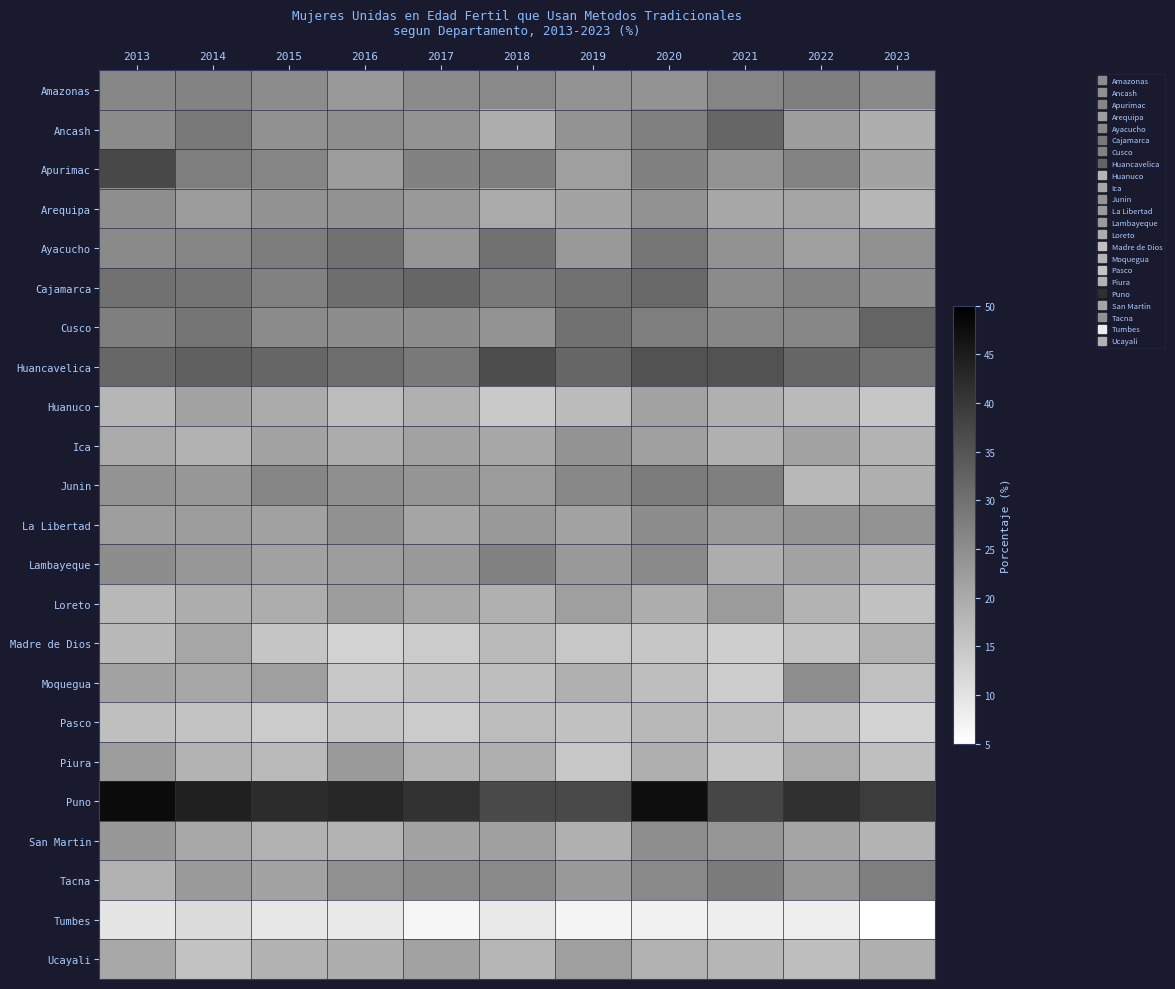

Reading left to right, transcribe all the data shown in this chart.

Amazonas: 2013=26.1	2014=26.7	2015=25.3	2016=23.0	2017=25.5	2018=25.9	2019=24.0	2020=24.1	2021=26.6	2022=27.8	2023=25.8
Ancash: 2013=25.4	2014=28.6	2015=24.4	2016=25.0	2017=24.0	2018=19.5	2019=24.0	2020=27.4	2021=32.0	2022=22.3	2023=19.3
Apurimac: 2013=37.3	2014=27.7	2015=26.5	2016=22.3	2017=27.1	2018=27.5	2019=22.0	2020=27.4	2021=23.9	2022=26.8	2023=21.2
Arequipa: 2013=24.9	2014=22.7	2015=24.3	2016=24.3	2017=23.0	2018=20.0	2019=21.0	2020=24.3	2021=20.5	2022=20.9	2023=18.0
Ayacucho: 2013=25.7	2014=26.5	2015=27.9	2016=30.0	2017=23.6	2018=29.8	2019=23.0	2020=29.2	2021=24.2	2022=21.9	2023=24.5
Cajamarca: 2013=29.9	2014=29.6	2015=27.3	2016=30.6	2017=31.9	2018=28.5	2019=30.0	2020=31.7	2021=25.5	2022=26.8	2023=25.2
Cusco: 2013=27.5	2014=29.4	2015=25.5	2016=25.2	2017=25.1	2018=24.1	2019=30.0	2020=27.7	2021=26.2	2022=26.2	2023=32.3
Huancavelica: 2013=31.8	2014=32.8	2015=32.0	2016=30.6	2017=28.6	2018=36.3	2019=32.0	2020=35.4	2021=35.3	2022=32.0	2023=30.0
Huanuco: 2013=18.0	2014=21.1	2015=19.9	2016=16.9	2017=19.0	2018=14.5	2019=17.0	2020=21.5	2021=18.9	2022=17.3	2023=15.1
Ica: 2013=20.0	2014=18.7	2015=21.1	2016=19.6	2017=21.5	2018=20.5	2019=24.0	2020=22.0	2021=18.9	2022=21.3	2023=18.4
Junin: 2013=23.9	2014=23.4	2015=26.4	2016=24.8	2017=23.8	2018=22.5	2019=26.0	2020=28.2	2021=27.6	2022=17.6	2023=19.1
La Libertad: 2013=22.1	2014=22.3	2015=21.6	2016=24.4	2017=20.9	2018=23.0	2019=21.0	2020=25.1	2021=23.0	2022=24.1	2023=24.1
Lambayeque: 2013=25.1	2014=23.3	2015=21.6	2016=22.3	2017=23.0	2018=27.0	2019=23.0	2020=25.6	2021=19.3	2022=21.3	2023=19.0
Loreto: 2013=17.6	2014=19.4	2015=19.5	2016=22.3	2017=20.4	2018=19.0	2019=22.0	2020=19.3	2021=22.6	2022=18.2	2023=16.0
Madre de Dios: 2013=17.4	2014=20.8	2015=15.3	2016=13.0	2017=14.3	2018=17.3	2019=15.0	2020=15.1	2021=13.7	2022=15.8	2023=18.7
Moquegua: 2013=21.2	2014=20.5	2015=21.9	2016=14.9	2017=16.0	2018=16.5	2019=19.0	2020=16.5	2021=13.8	2022=25.0	2023=16.2
Pasco: 2013=16.3	2014=15.6	2015=14.3	2016=15.2	2017=14.2	2018=16.8	2019=16.0	2020=17.4	2021=16.5	2022=15.6	2023=12.7
Piura: 2013=22.3	2014=18.4	2015=17.3	2016=22.8	2017=18.6	2018=19.1	2019=15.0	2020=19.2	2021=15.3	2022=20.0	2023=16.4
Puno: 2013=48.0	2014=44.1	2015=42.2	2016=43.2	2017=41.0	2018=37.0	2019=37.0	2020=47.5	2021=37.6	2022=41.3	2023=39.3
San Martin: 2013=23.2	2014=20.3	2015=18.6	2016=18.5	2017=21.1	2018=21.7	2019=19.0	2020=25.0	2021=23.5	2022=20.9	2023=18.5
Tacna: 2013=18.6	2014=22.8	2015=21.0	2016=24.6	2017=25.7	2018=25.9	2019=23.0	2020=25.9	2021=28.3	2022=23.3	2023=27.7
Tumbes: 2013=9.6	2014=11.5	2015=9.3	2016=9.0	2017=6.7	2018=8.9	2019=7.0	2020=7.5	2021=8.0	2022=8.1	2023=5.0
Ucayali: 2013=20.4	2014=15.8	2015=18.6	2016=19.4	2017=21.4	2018=18.0	2019=22.0	2020=18.6	2021=17.9	2022=16.5	2023=19.2